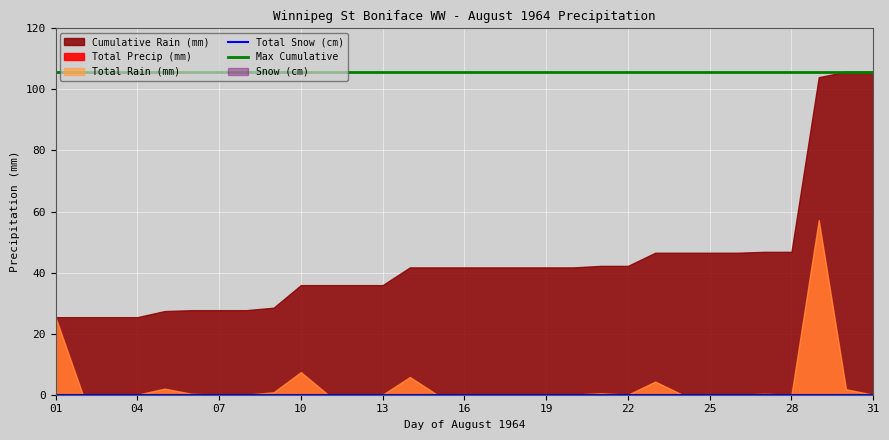

True or false: Total Snow (cm) and Max Cumulative intersect in this chart.

False